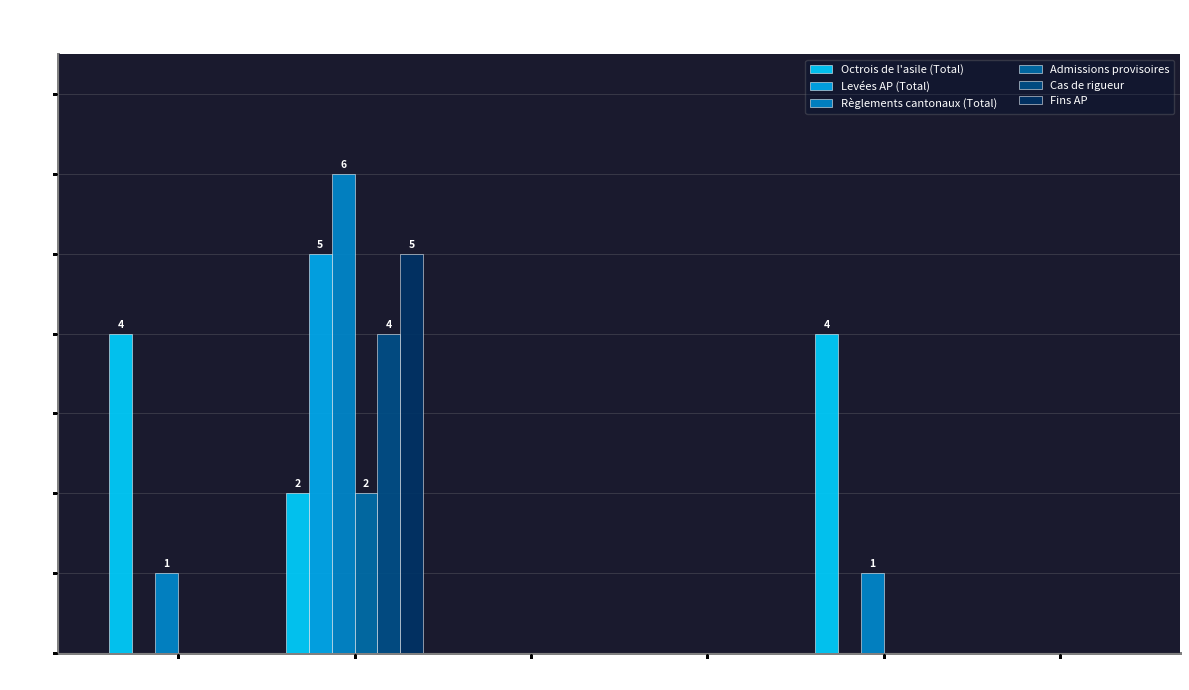

What is the sum of all Cas de rigueur values?

4